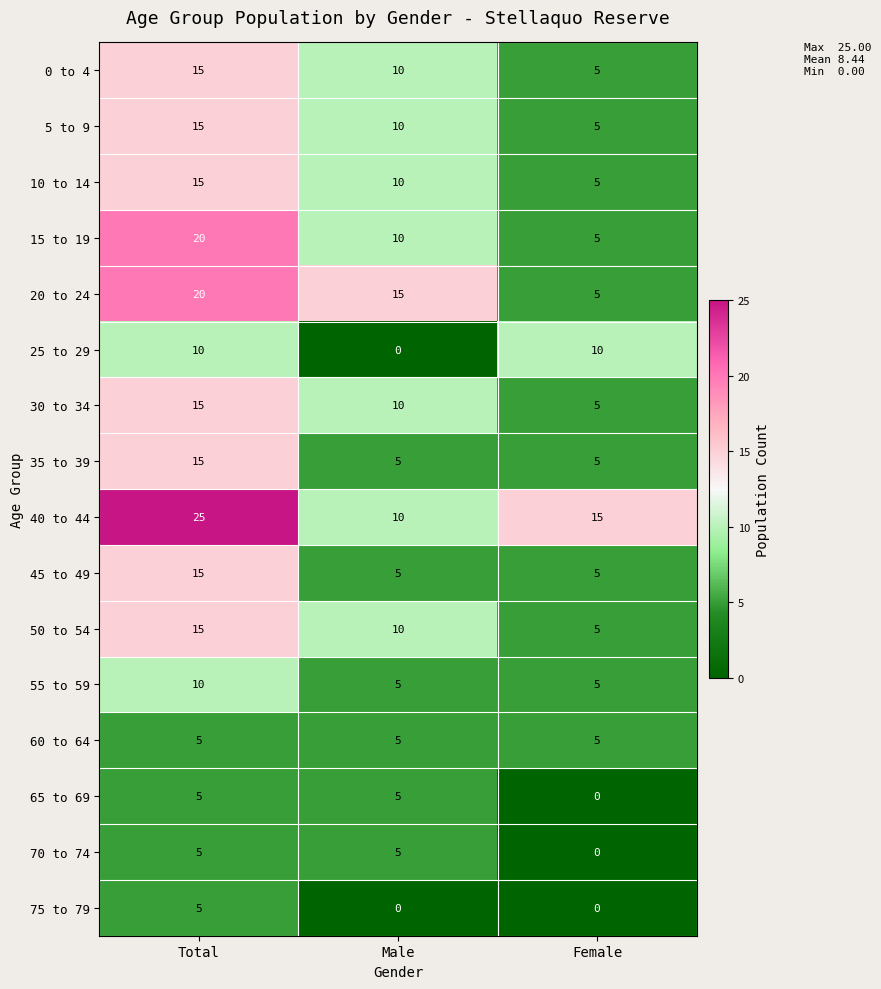

What is the difference between the highest and lowest values at Male?

15